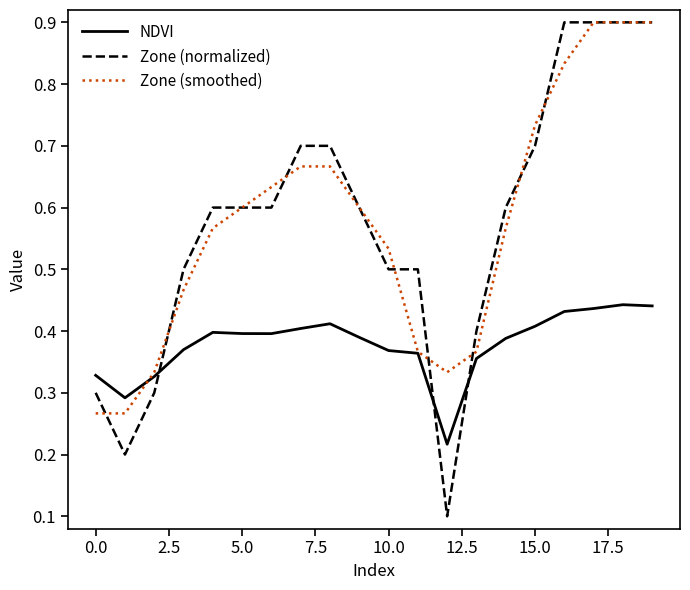

Which series has the largest range (max minus min)?

Zone (normalized)